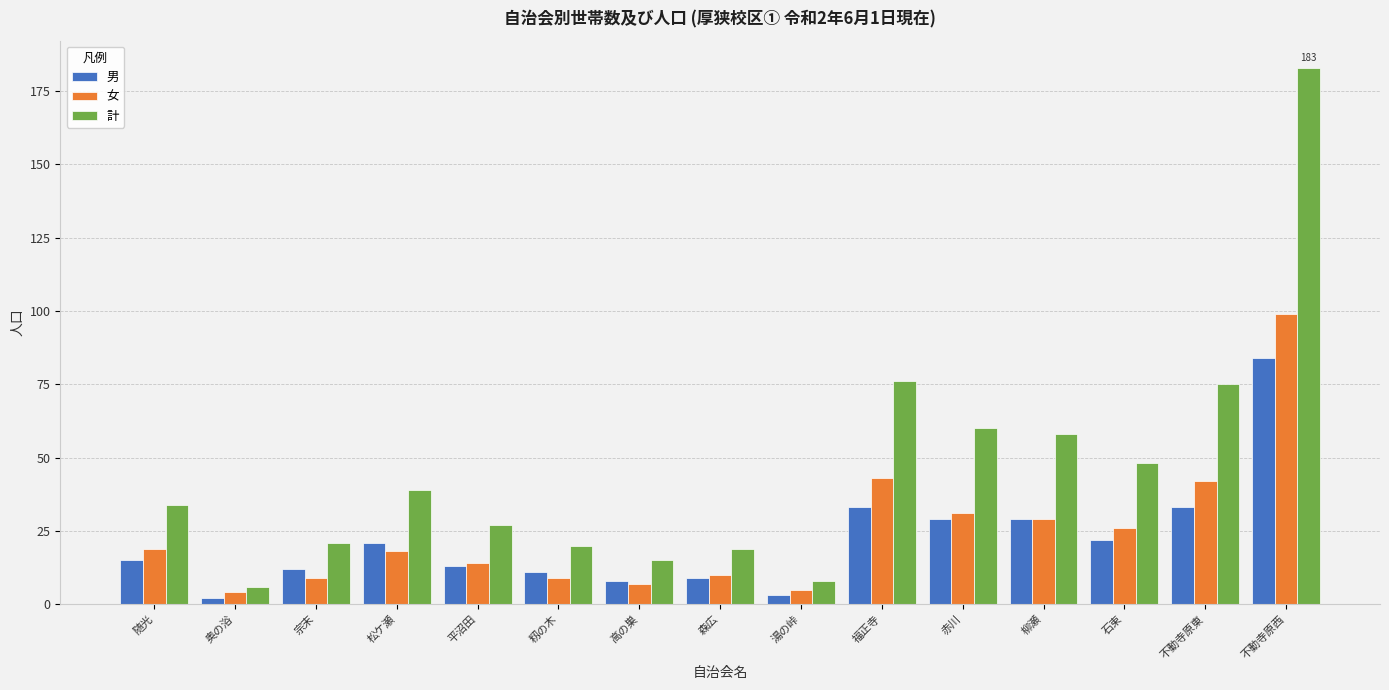

The 男 series shows 15 at 随光. True or false?

True